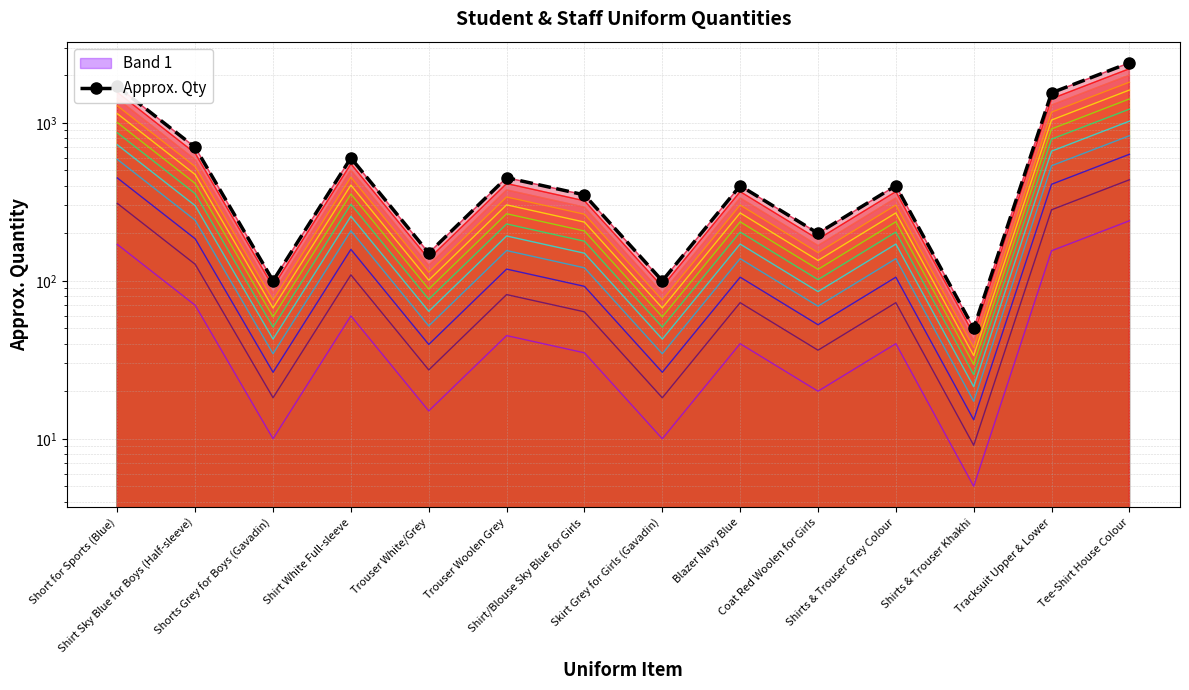

What is the sum of all values?

9150